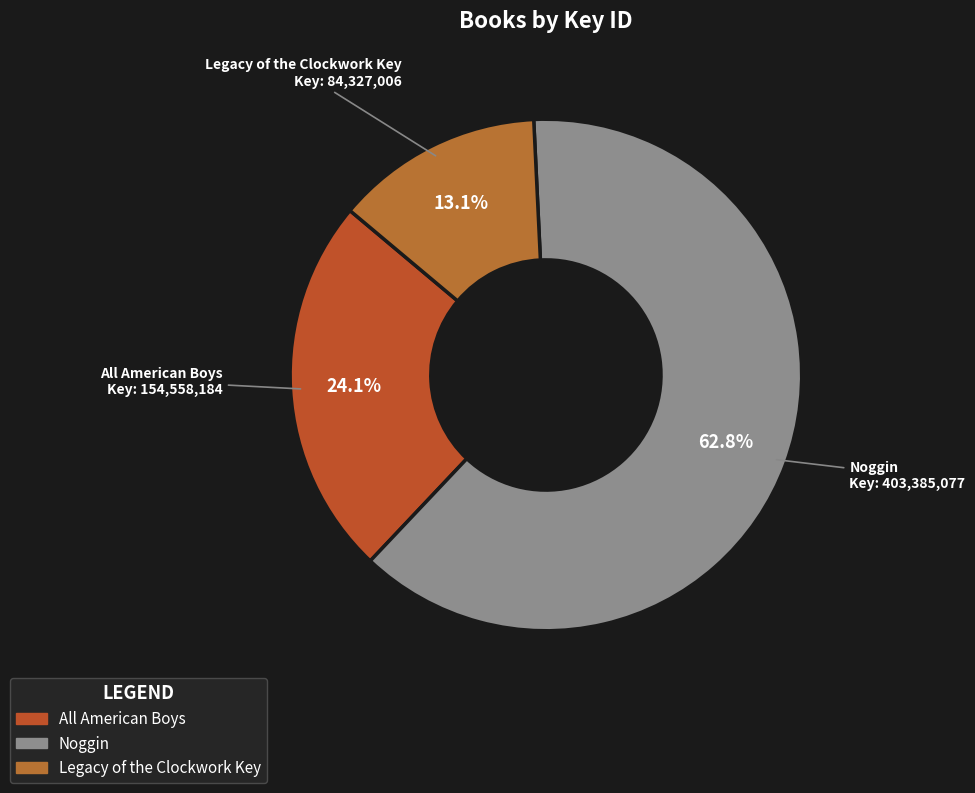

What is the majority slice?

Noggin